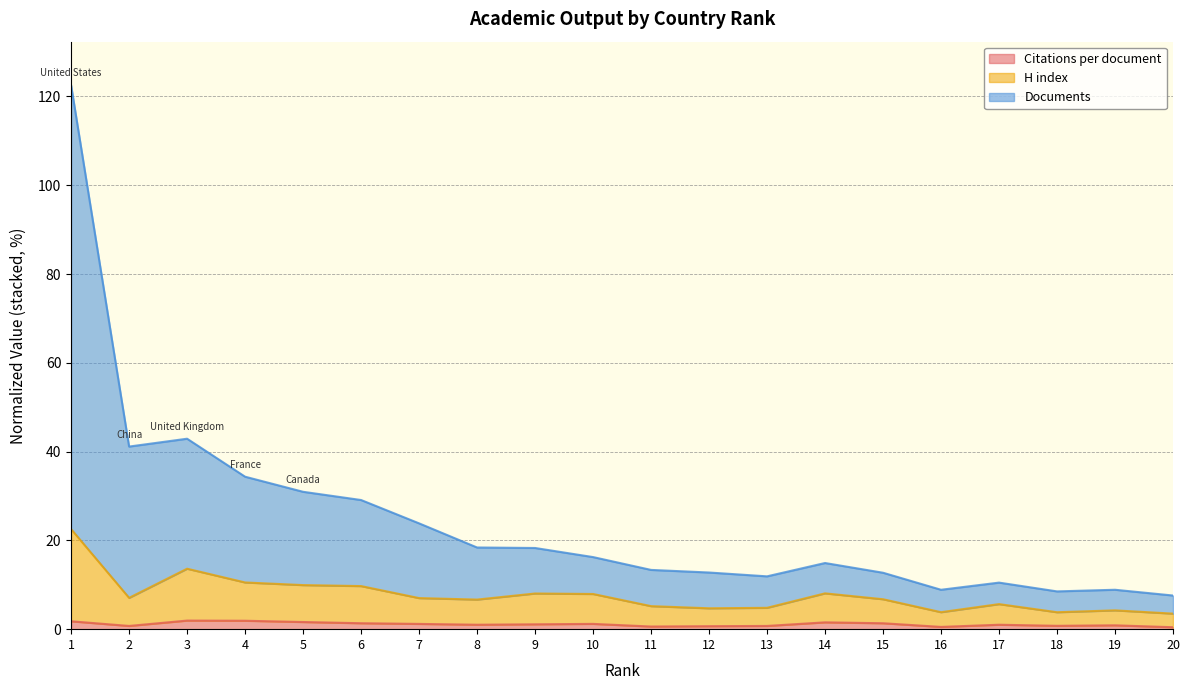

Which category has the lowest value in the Documents series?

20